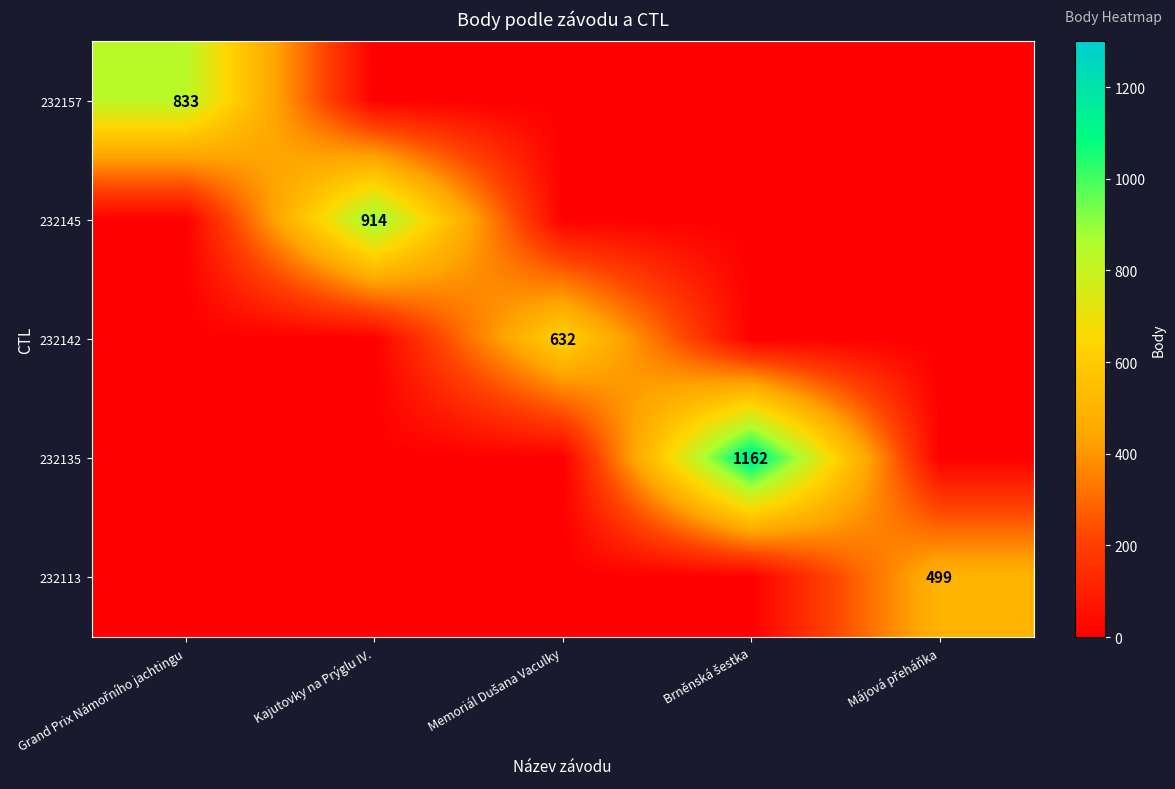

What is the difference between the highest and lowest values at Májová přeháňka?

499